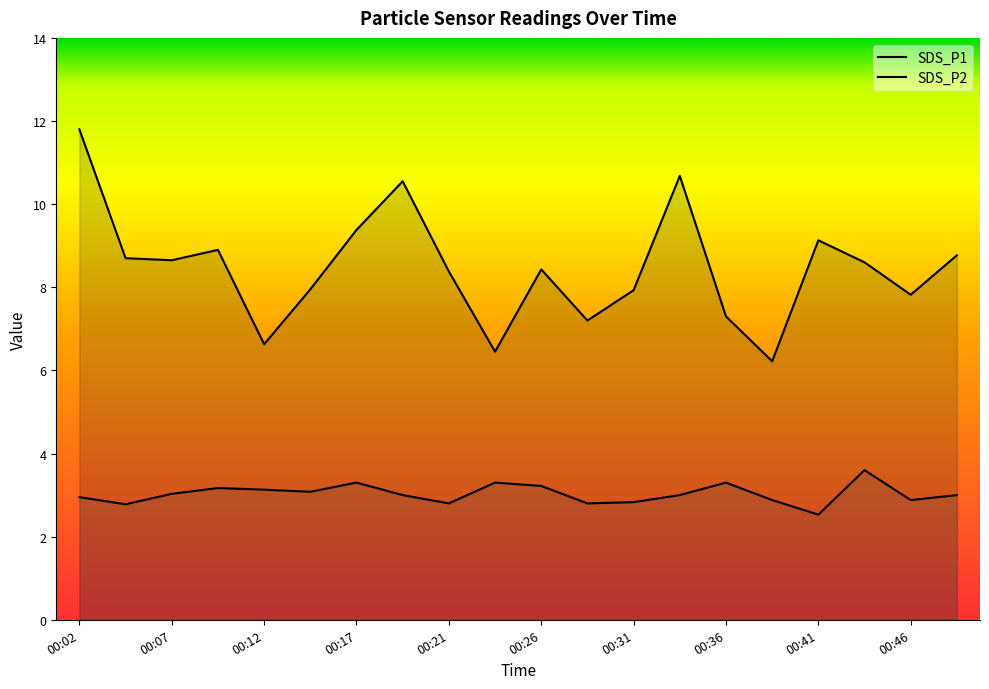

Which series has the largest range (max minus min)?

SDS_P1